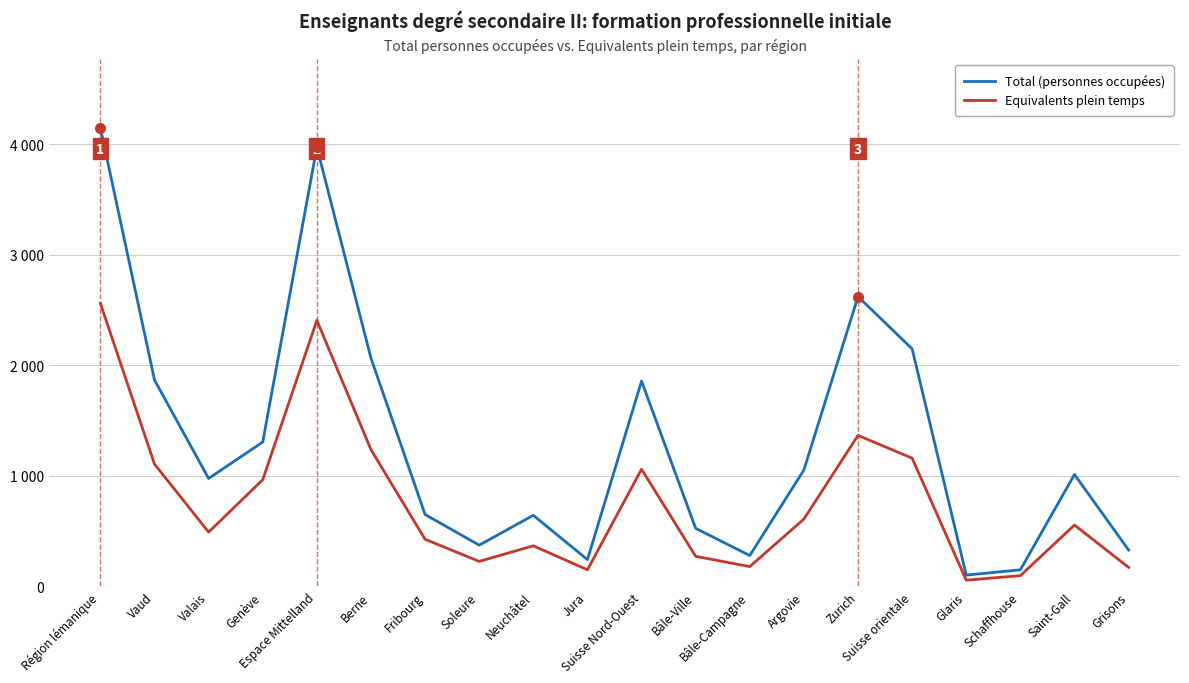

What are all the series names shown in the legend?

Total (personnes occupées), Equivalents plein temps